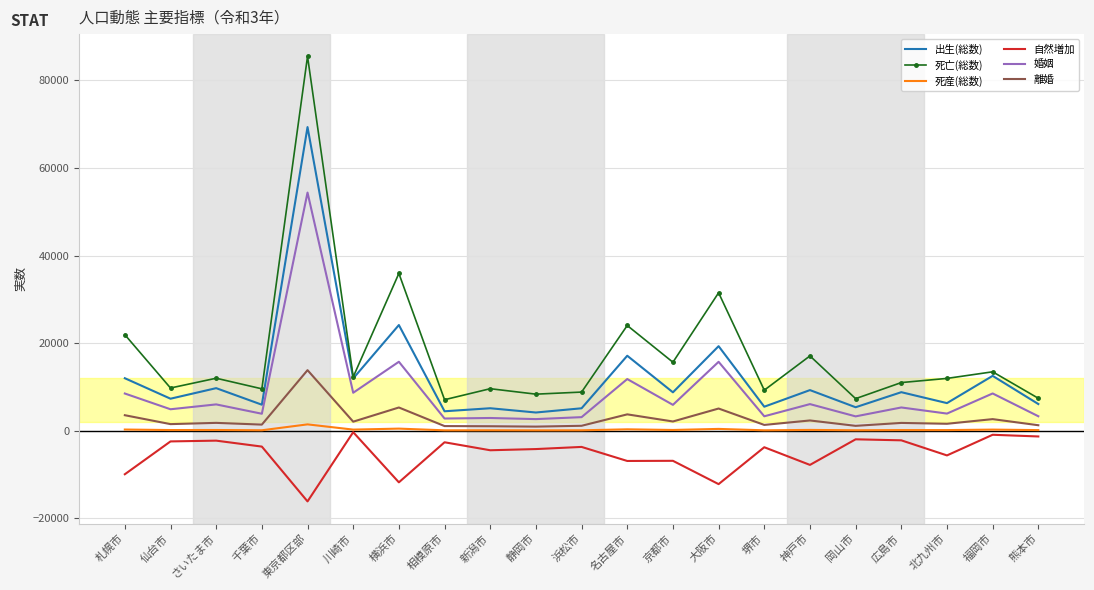

What is the average value of the 離婚 series?

2692